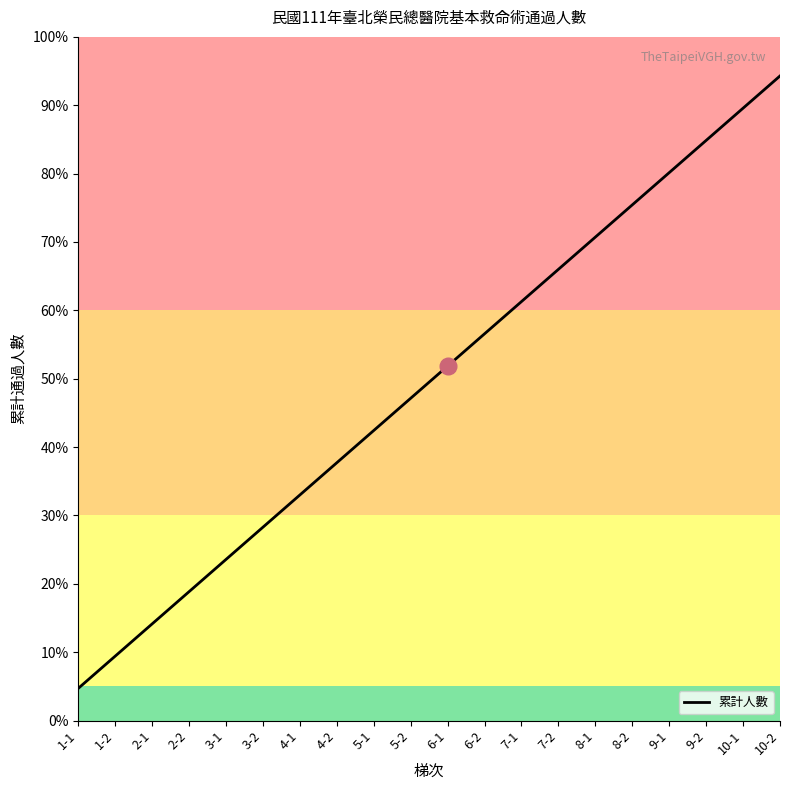

What is the label of the 20th point from the right?

1-1